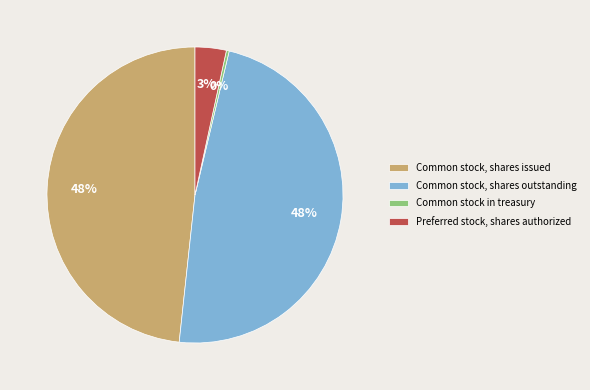

Is Common stock, shares issued the majority of the pie?

No